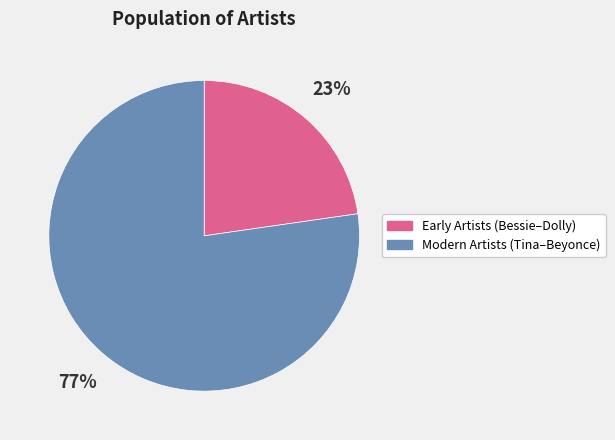

How many segments does this pie chart have?

2